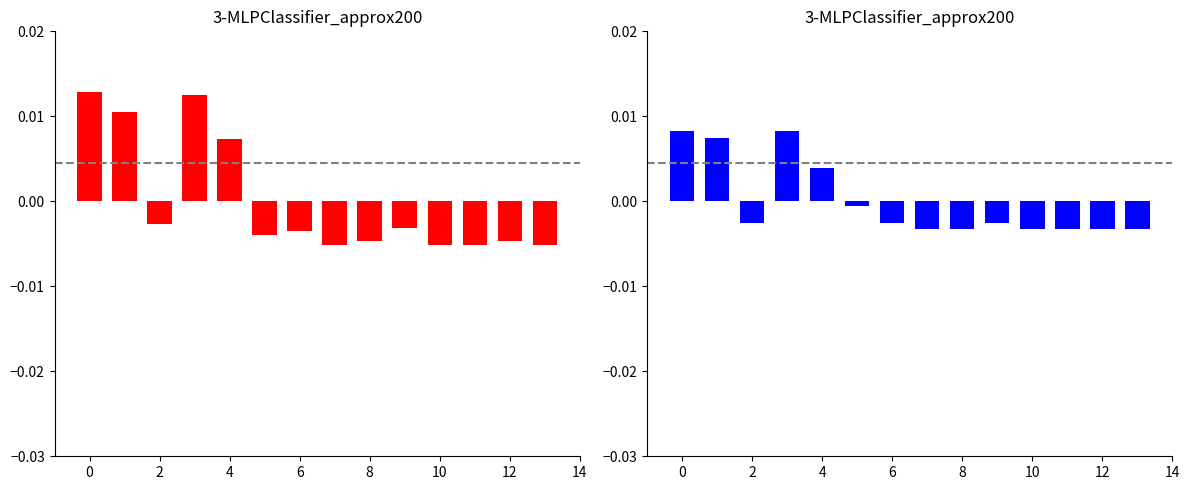

How many bars are there in total?

28